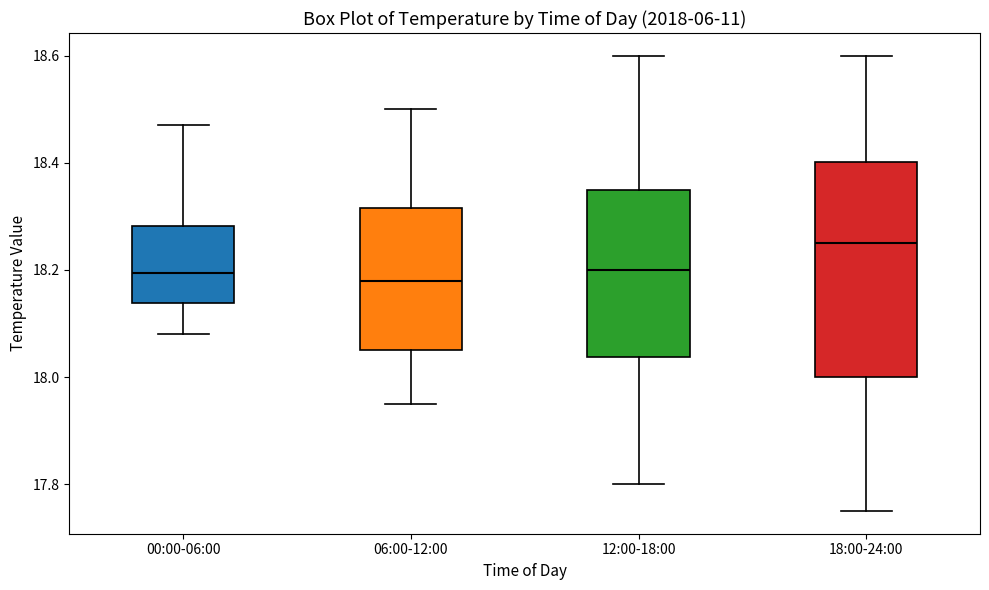

Reading left to right, transcribe this box plot: for each box, give where its median line is, the range the box spans, and where its two whiskers end, as read against the y-axis. The values are not printed on the chart, so give them approximately, as read against the axis.

00:00-06:00: median 18.20, box 18.14 to 18.28, whiskers 18.08 to 18.48
06:00-12:00: median 18.18, box 18.06 to 18.32, whiskers 17.96 to 18.50
12:00-18:00: median 18.20, box 18.04 to 18.36, whiskers 17.80 to 18.60
18:00-24:00: median 18.26, box 18.00 to 18.40, whiskers 17.76 to 18.60